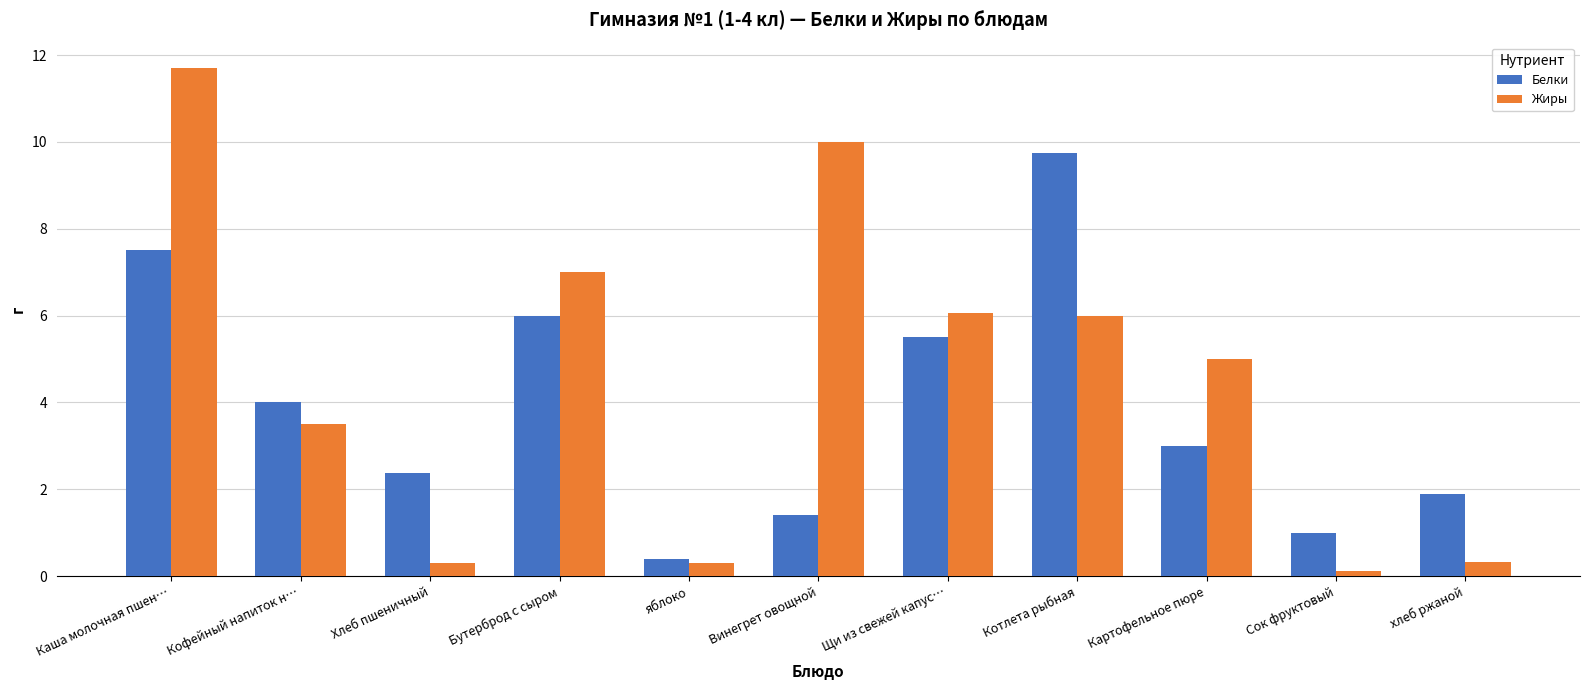

Where is Белки nearest to the value 5?

Щи из свежей капус…